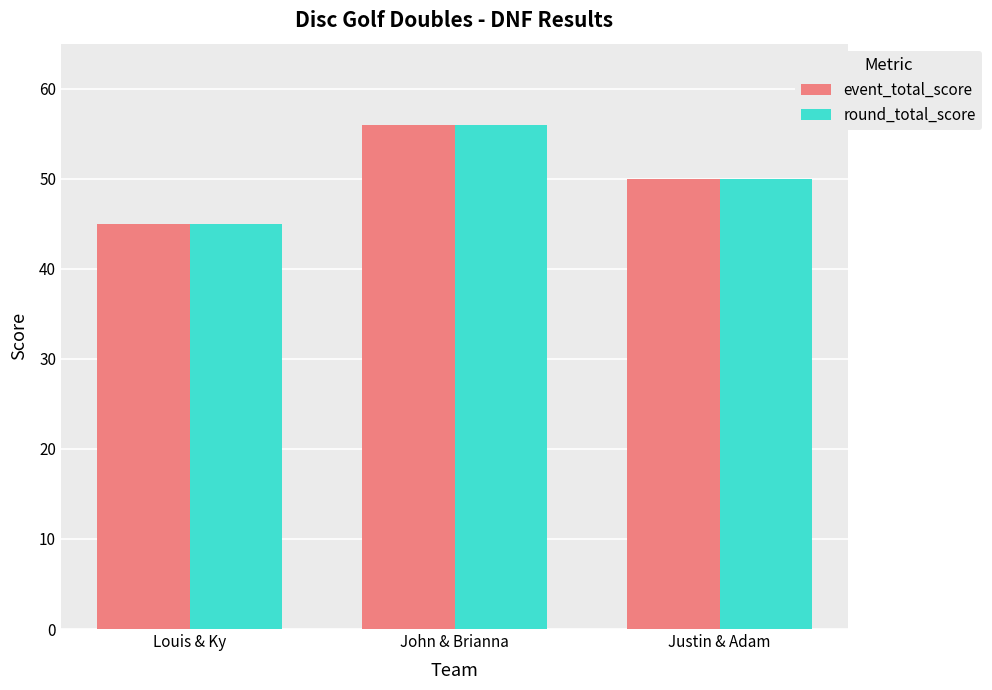

How many values in the event_total_score series are below 50?

1